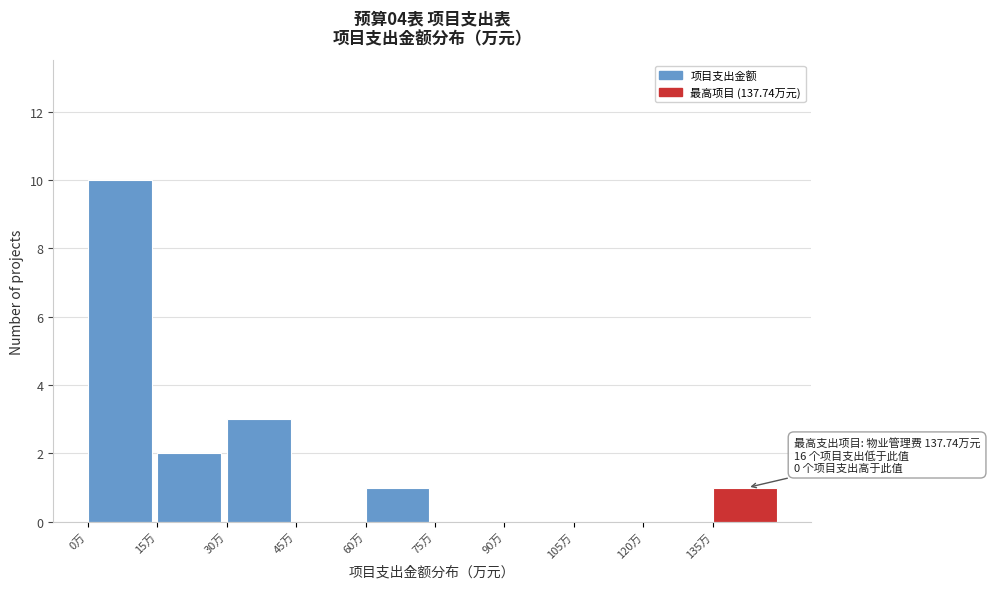

Over which range of the x-axis is the bar tallest?

0 to 15